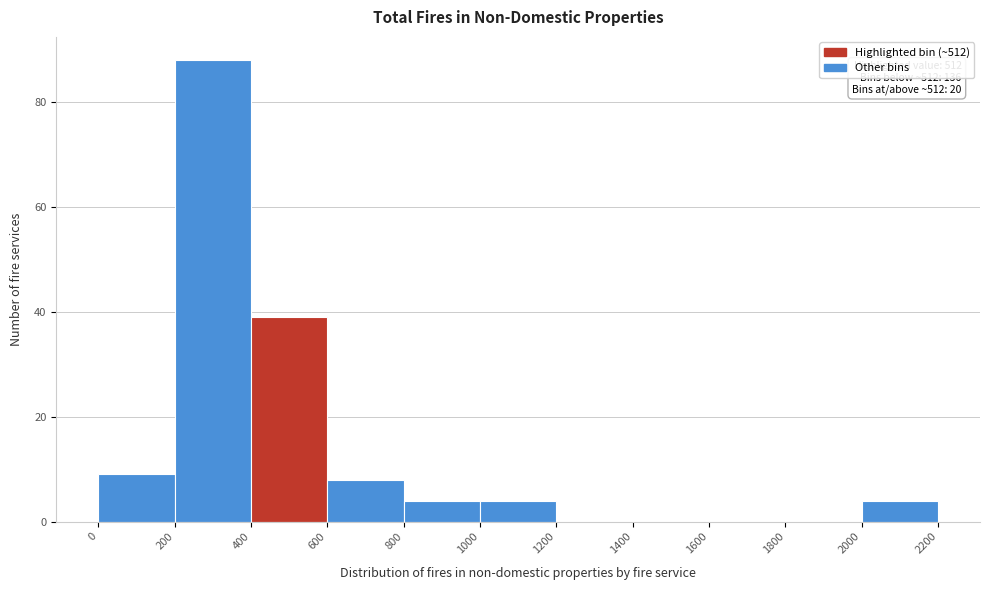

Over which range of the x-axis is the bar tallest?

200 to 400